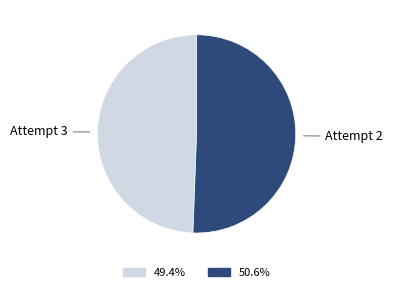

Which has a higher value, Attempt 3 or Attempt 2?

Attempt 2